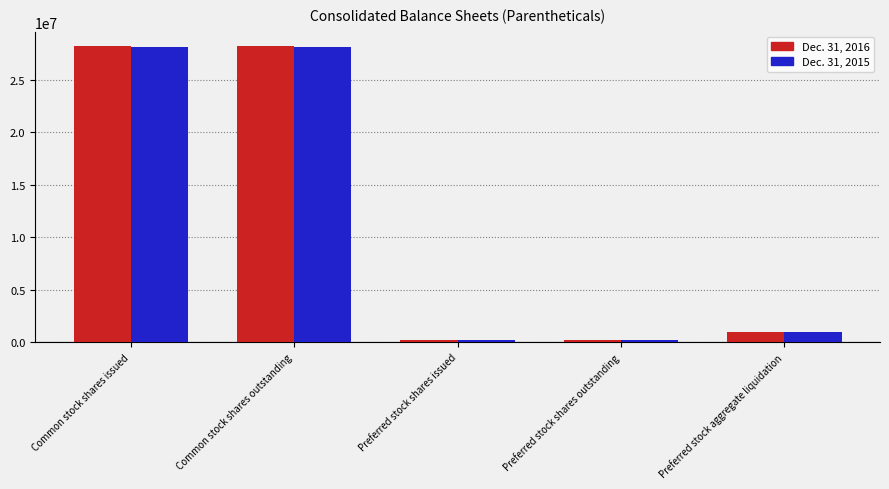

True or false: Dec. 31, 2016 has a value of 49198115 at Common stock shares outstanding.

False